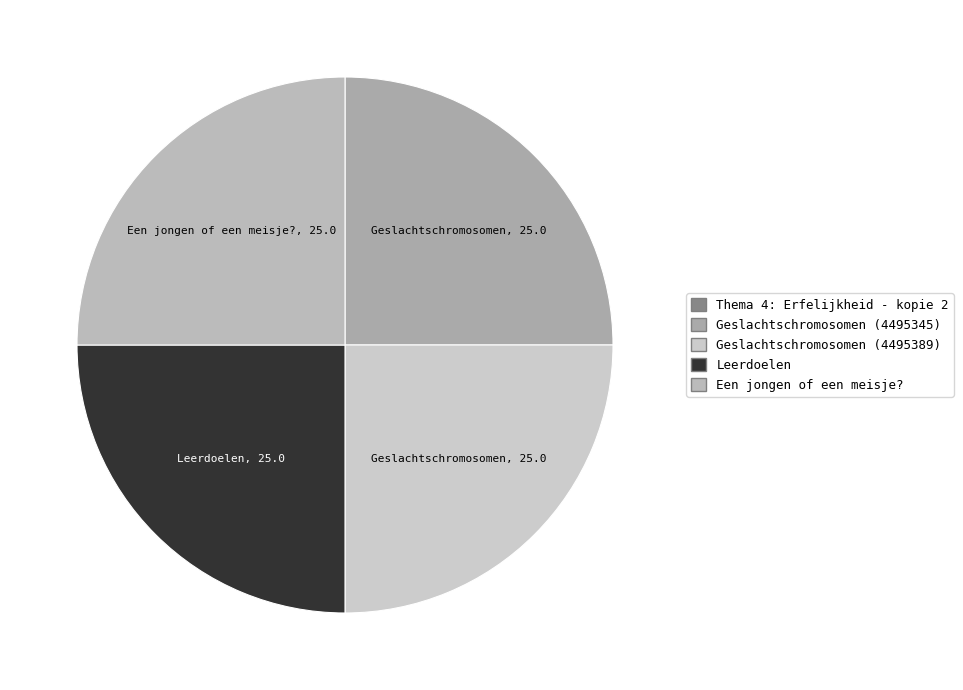

To the nearest percent, what is the average slice percentage?

20%